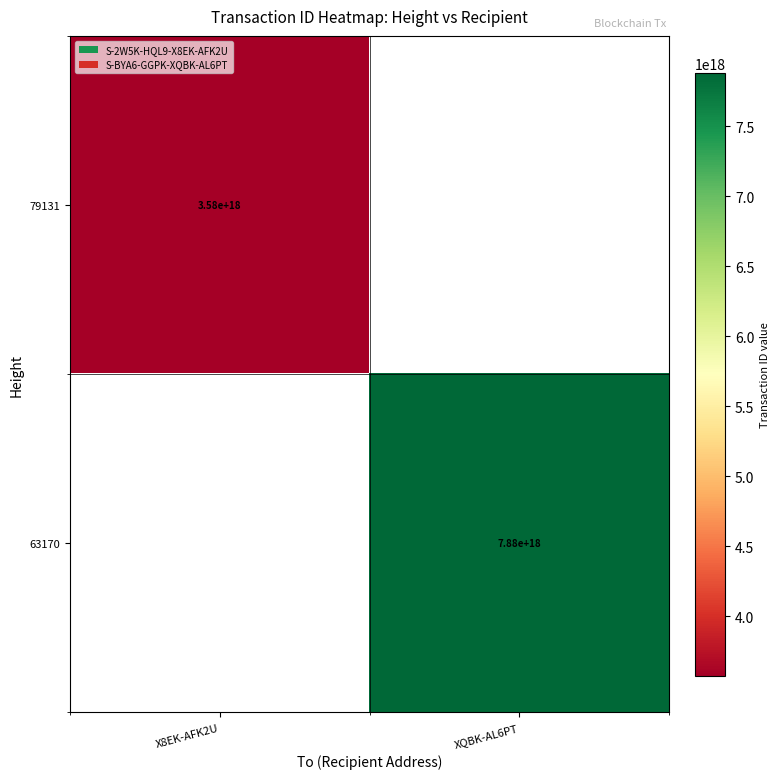

True or false: 63170 has a value of 11738559070018111488 at XQBK-AL6PT.

False